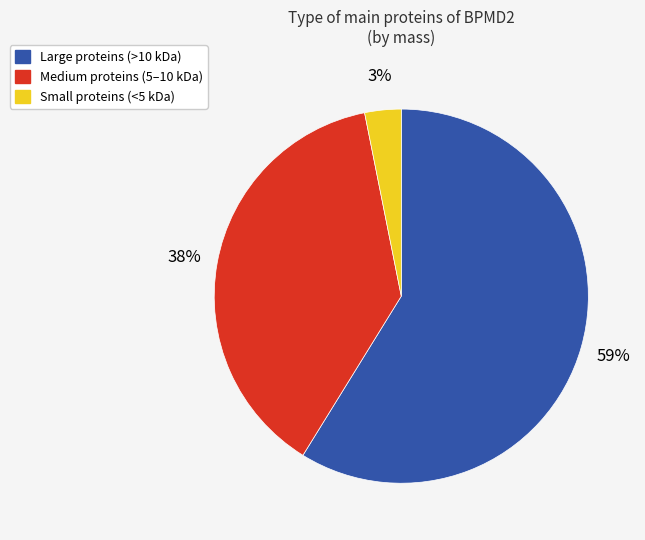

Does any single category account for the majority?

Yes